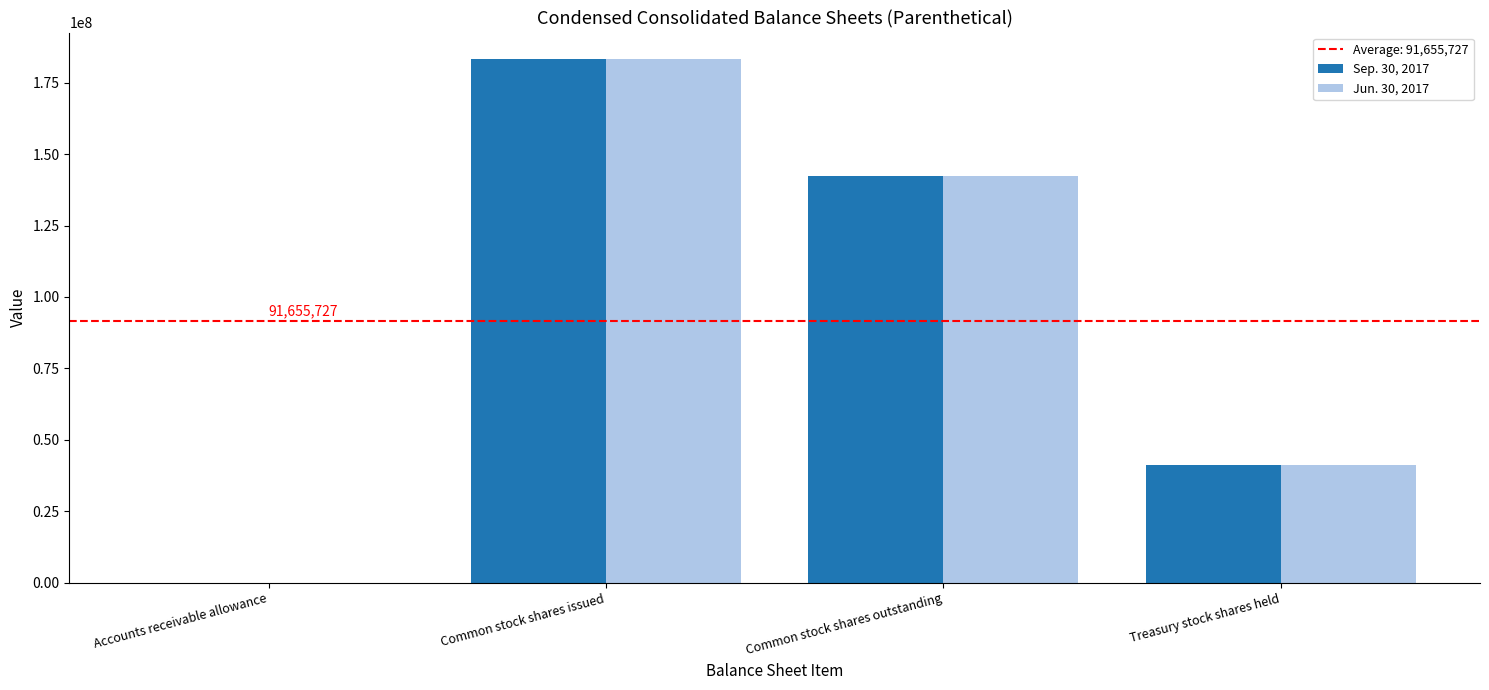

At which label is Jun. 30, 2017 closest to 91636054?

Common stock shares outstanding